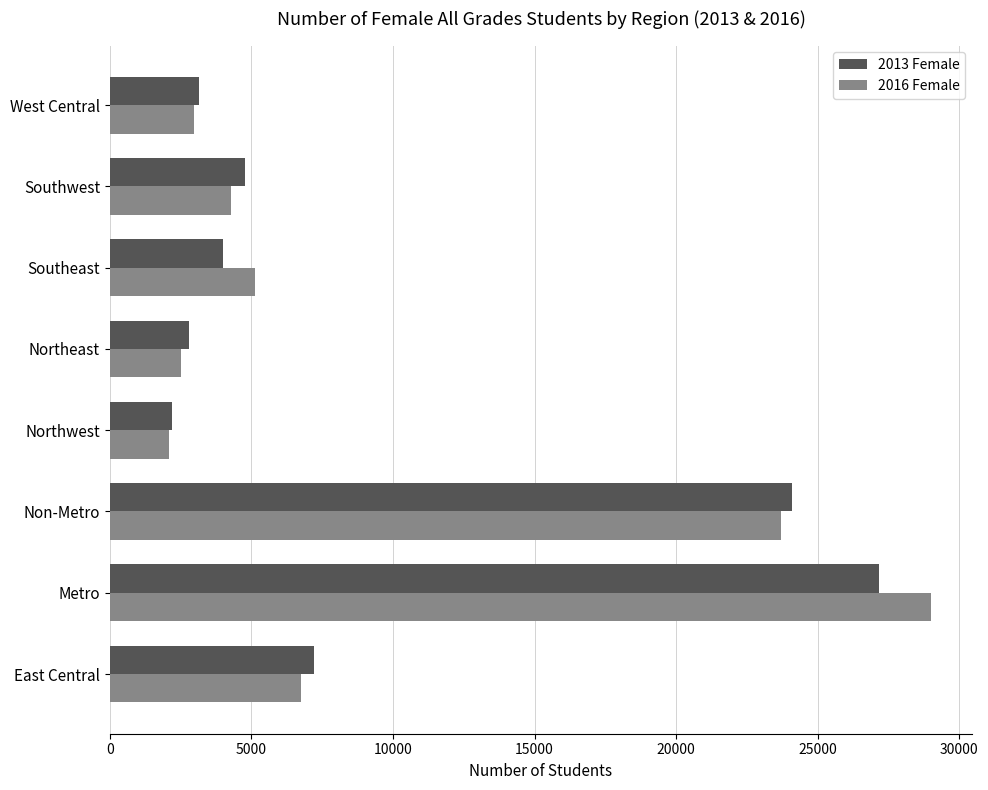

What are all the series names shown in the legend?

2013 Female, 2016 Female